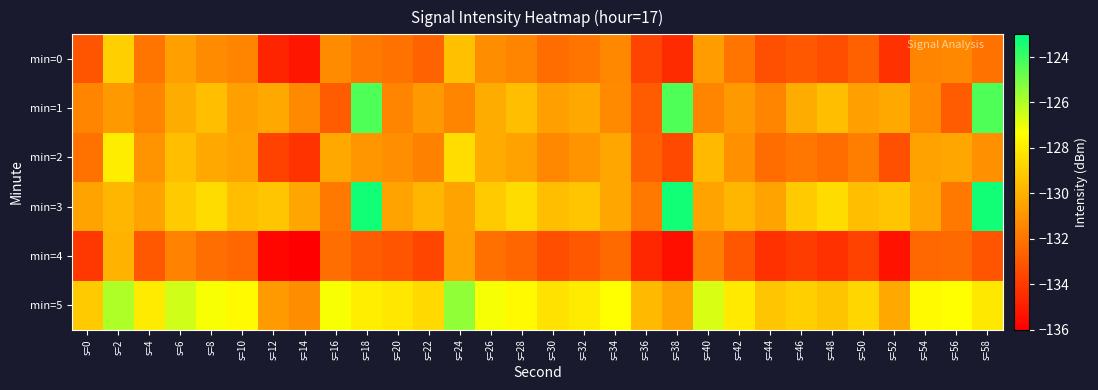

Reading left to right, list all the values displayed in this chart.

min=0: s=0=-133.1	s=2=-128.9	s=4=-132.0	s=6=-130.5	s=8=-131.2	s=10=-131.5	s=12=-134.8	s=14=-135.2	s=16=-131.2	s=18=-131.9	s=20=-132.1	s=22=-132.6	s=24=-129.5	s=26=-131.2	s=28=-131.5	s=30=-132.3	s=32=-132.0	s=34=-131.4	s=36=-133.7	s=38=-134.5	s=40=-130.7	s=42=-132.0	s=44=-133.3	s=46=-133.0	s=48=-133.3	s=50=-132.7	s=52=-134.3	s=54=-131.5	s=56=-131.4	s=58=-132.1
min=1: s=0=-131.5	s=2=-130.8	s=4=-131.5	s=6=-130.1	s=8=-129.5	s=10=-130.5	s=12=-130.2	s=14=-131.3	s=16=-132.9	s=18=-124.3	s=20=-131.5	s=22=-130.8	s=24=-131.5	s=26=-130.1	s=28=-129.5	s=30=-130.5	s=32=-130.2	s=34=-131.3	s=36=-132.9	s=38=-124.3	s=40=-131.5	s=42=-130.8	s=44=-131.5	s=46=-130.1	s=48=-129.5	s=50=-130.5	s=52=-130.2	s=54=-131.3	s=56=-132.9	s=58=-124.3
min=2: s=0=-132.1	s=2=-127.9	s=4=-131.0	s=6=-129.5	s=8=-130.2	s=10=-130.5	s=12=-133.8	s=14=-134.2	s=16=-130.2	s=18=-130.9	s=20=-131.1	s=22=-131.6	s=24=-128.5	s=26=-130.2	s=28=-130.5	s=30=-131.3	s=32=-131.0	s=34=-130.4	s=36=-132.7	s=38=-133.5	s=40=-129.7	s=42=-131.0	s=44=-132.3	s=46=-132.0	s=48=-132.3	s=50=-131.7	s=52=-133.3	s=54=-130.5	s=56=-130.4	s=58=-131.1
min=3: s=0=-130.5	s=2=-129.8	s=4=-130.5	s=6=-129.1	s=8=-128.5	s=10=-129.5	s=12=-129.2	s=14=-130.3	s=16=-131.9	s=18=-123.3	s=20=-130.5	s=22=-129.8	s=24=-130.5	s=26=-129.1	s=28=-128.5	s=30=-129.5	s=32=-129.2	s=34=-130.3	s=36=-131.9	s=38=-123.3	s=40=-130.5	s=42=-129.8	s=44=-130.5	s=46=-129.1	s=48=-128.5	s=50=-129.5	s=52=-129.2	s=54=-130.3	s=56=-131.9	s=58=-123.3
min=4: s=0=-134.1	s=2=-129.9	s=4=-133.0	s=6=-131.5	s=8=-132.2	s=10=-132.5	s=12=-135.8	s=14=-136.2	s=16=-132.2	s=18=-132.9	s=20=-133.1	s=22=-133.6	s=24=-130.5	s=26=-132.2	s=28=-132.5	s=30=-133.3	s=32=-133.0	s=34=-132.4	s=36=-134.7	s=38=-135.5	s=40=-131.7	s=42=-133.0	s=44=-134.3	s=46=-134.0	s=48=-134.3	s=50=-133.7	s=52=-135.3	s=54=-132.5	s=56=-132.4	s=58=-133.1
min=5: s=0=-129.1	s=2=-125.9	s=4=-128.0	s=6=-126.5	s=8=-127.2	s=10=-127.5	s=12=-130.8	s=14=-131.2	s=16=-127.2	s=18=-127.9	s=20=-128.1	s=22=-128.6	s=24=-125.5	s=26=-127.2	s=28=-127.5	s=30=-128.3	s=32=-128.0	s=34=-127.4	s=36=-129.7	s=38=-130.5	s=40=-126.7	s=42=-128.0	s=44=-129.3	s=46=-129.0	s=48=-129.3	s=50=-128.7	s=52=-130.3	s=54=-127.5	s=56=-127.4	s=58=-128.1